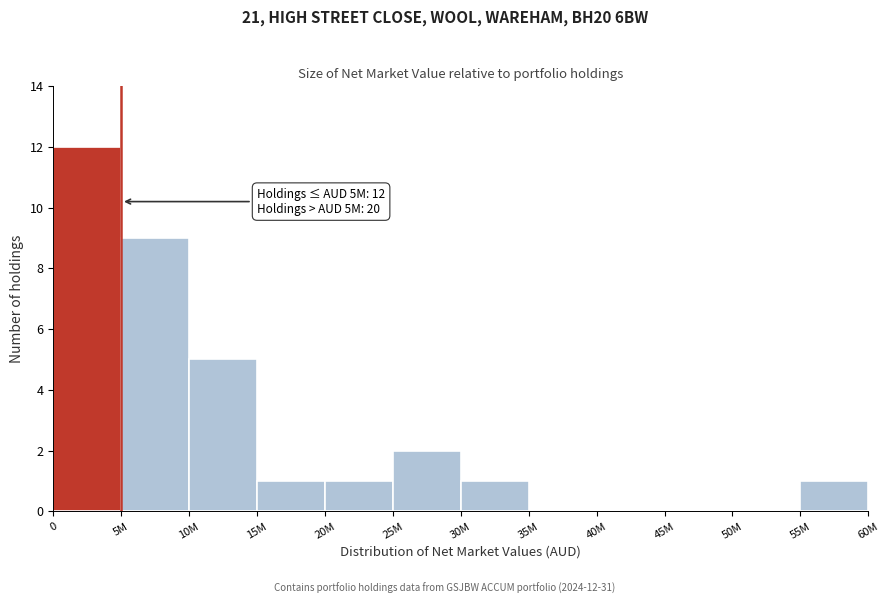

Reading right to left, extract all data points from this chart.

55M=1	50M=0	45M=0	40M=0	35M=0	30M=1	25M=2	20M=1	15M=1	10M=5	5M=9	0=12